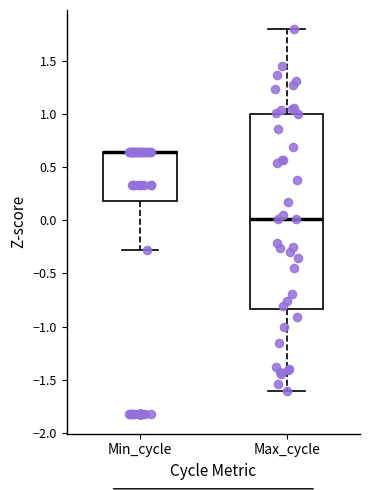

Reading left to right, read every box against the y-axis: the position of its median line, the range the box covers, and the ends of its whiskers. The values are not printed on the chart, so give them approximately, as read against the axis.

Min_cycle: median 0.65 (drawn on the box's upper edge), box 0.20 to 0.65, whiskers -0.30 to 0.65
Max_cycle: median 0.00, box -0.85 to 1.00, whiskers -1.60 to 1.80